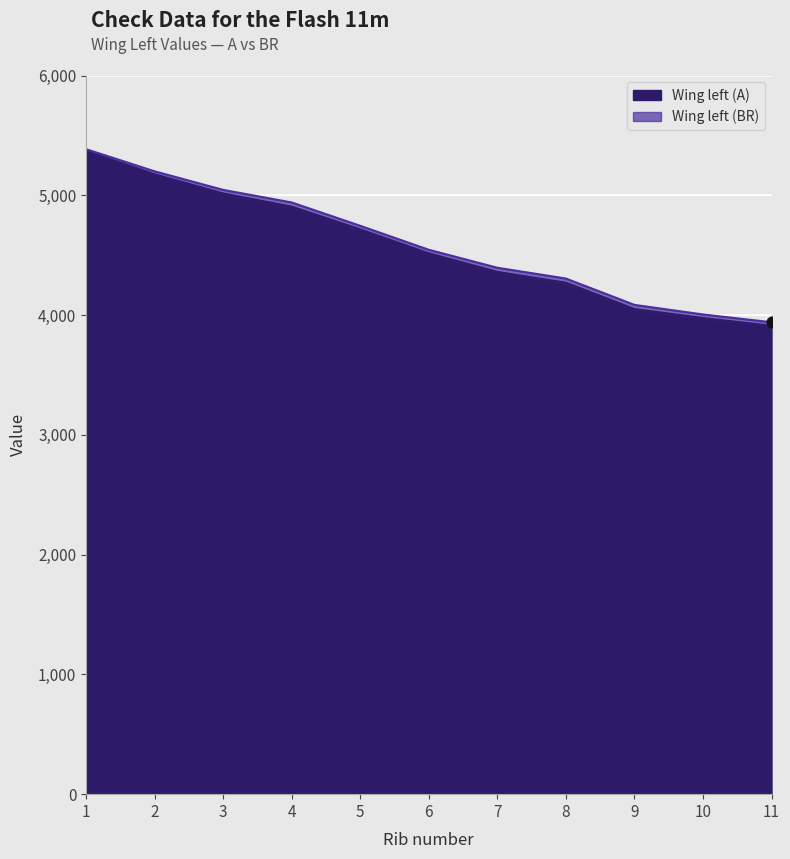

Which series reaches the minimum Y coordinate?

Wing left (A)